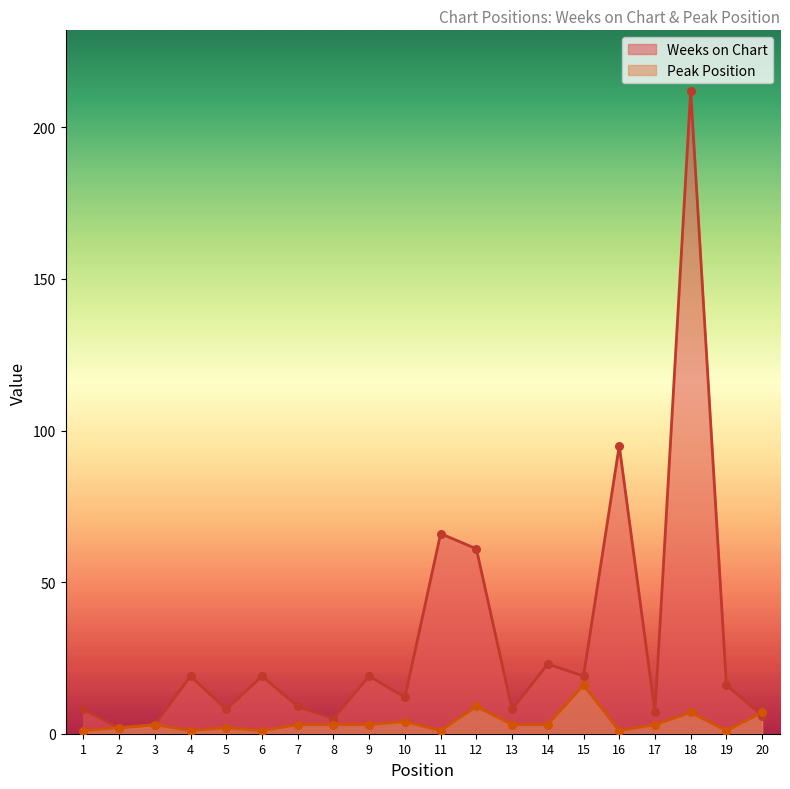

Is the value of Weeks on Chart at 15 greater than the value of Peak Position at 15?

Yes